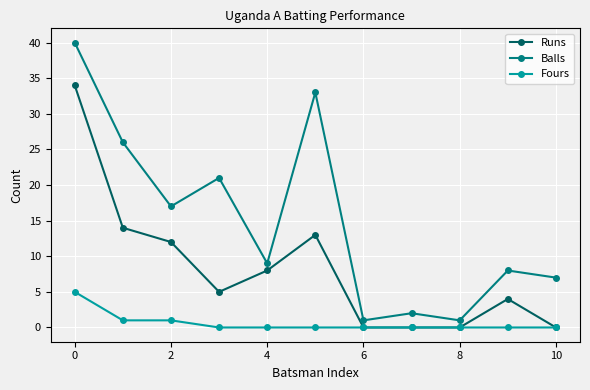

What are all the series names shown in the legend?

Runs, Balls, Fours